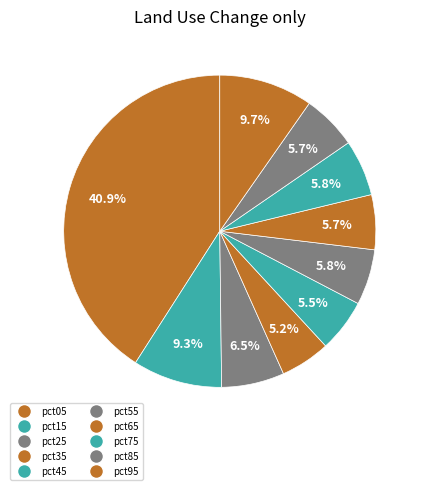

What percentage is the pct85 slice, to the nearest percent?

6%